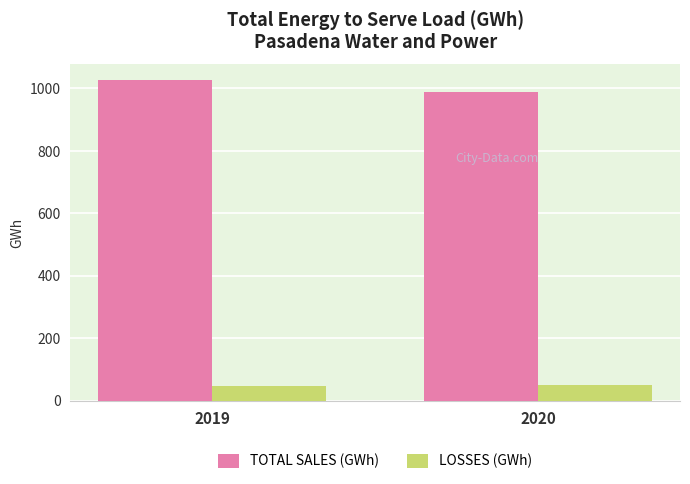

Is the value of LOSSES (GWh) at 2019 greater than the value of TOTAL SALES (GWh) at 2019?

No